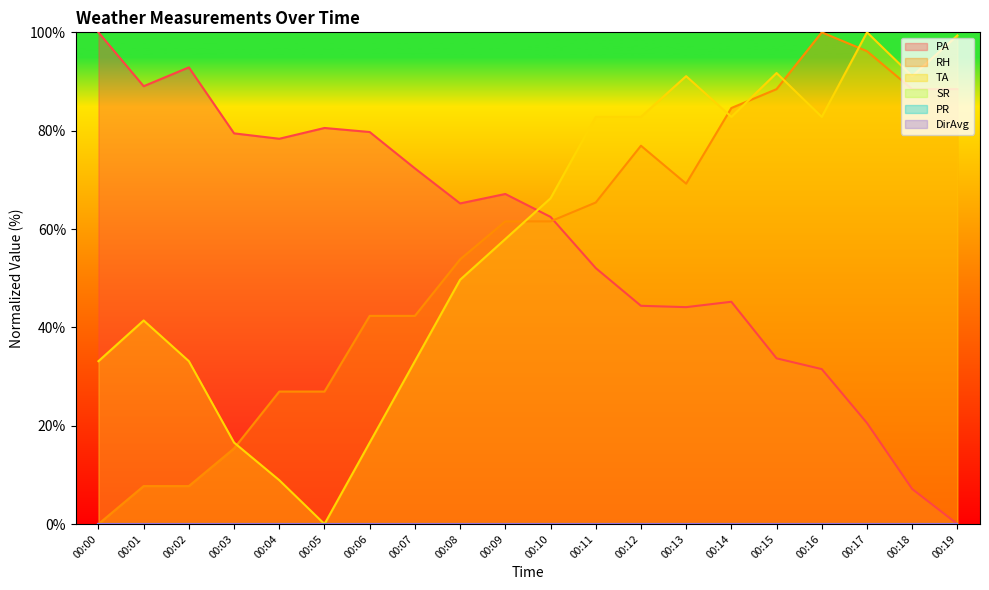

Reading left to right, transcribe all the data shown in this chart.

PA: 00:00=100.0	00:01=89.0	00:02=92.9	00:03=79.5	00:04=78.4	00:05=80.5	00:06=79.7	00:07=72.3	00:08=65.2	00:09=67.1	00:10=62.5	00:11=52.1	00:12=44.4	00:13=44.1	00:14=45.2	00:15=33.7	00:16=31.5	00:17=20.5	00:18=7.1	00:19=0.0
RH: 00:00=0.0	00:01=7.7	00:02=7.7	00:03=15.4	00:04=26.9	00:05=26.9	00:06=42.3	00:07=42.3	00:08=53.8	00:09=61.6	00:10=61.6	00:11=65.4	00:12=76.9	00:13=69.2	00:14=84.6	00:15=88.4	00:16=100.0	00:17=96.2	00:18=88.4	00:19=88.4
TA: 00:00=33.1	00:01=41.4	00:02=33.1	00:03=16.6	00:04=8.9	00:05=0.0	00:06=16.6	00:07=33.1	00:08=49.7	00:09=58.0	00:10=66.2	00:11=82.8	00:12=82.8	00:13=91.1	00:14=82.8	00:15=91.7	00:16=82.8	00:17=100.0	00:18=91.1	00:19=99.4